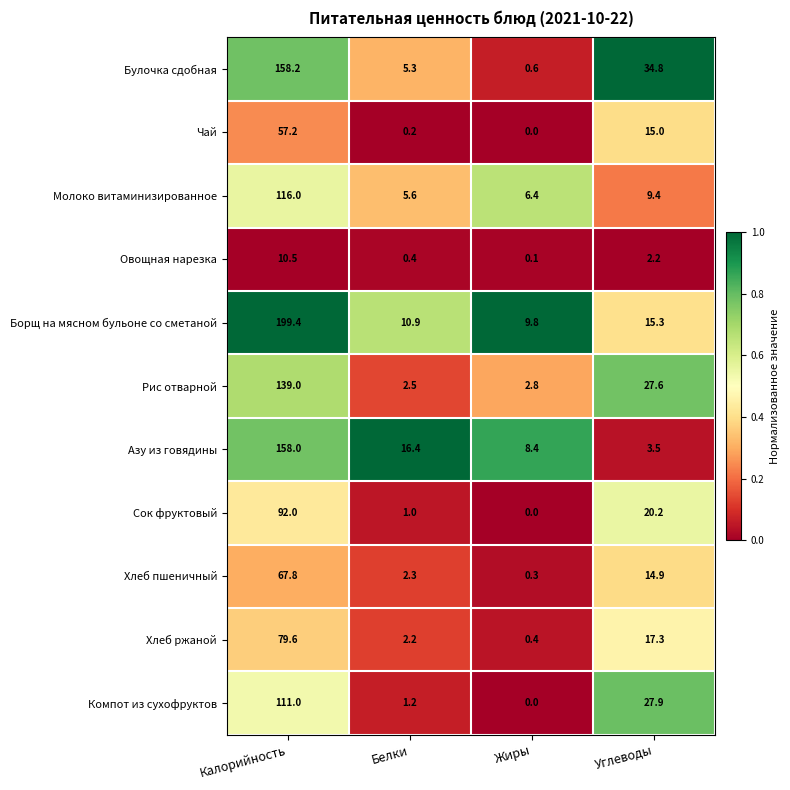

Rank the series by their maximum value, from highest to lowest.

Борщ на мясном бульоне со сметаной, Булочка сдобная, Азу из говядины, Рис отварной, Молоко витаминизированное, Компот из сухофруктов, Сок фруктовый, Хлеб ржаной, Хлеб пшеничный, Чай, Овощная нарезка